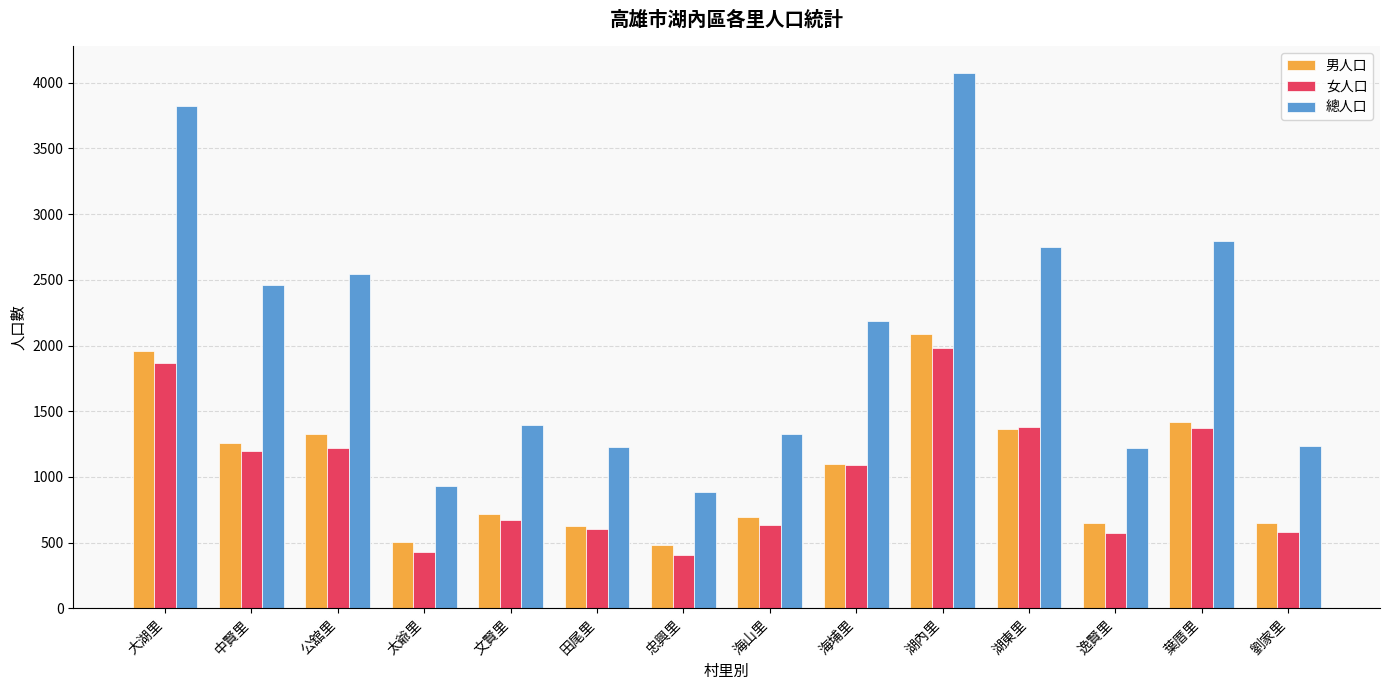

Is the value of 女人口 at 中賢里 greater than the value of 總人口 at 中賢里?

No